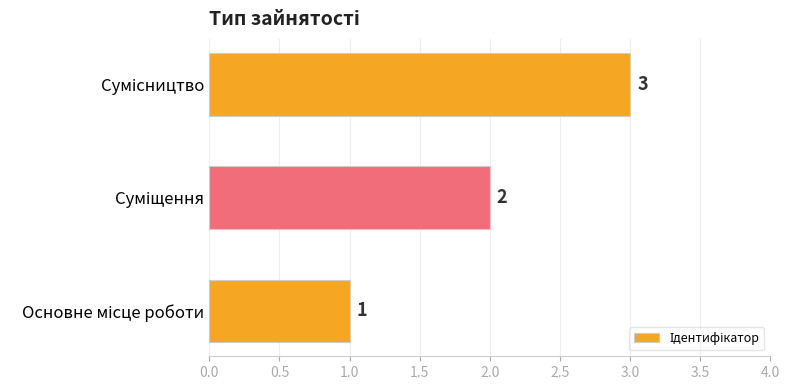

What is the smallest value displayed?

1